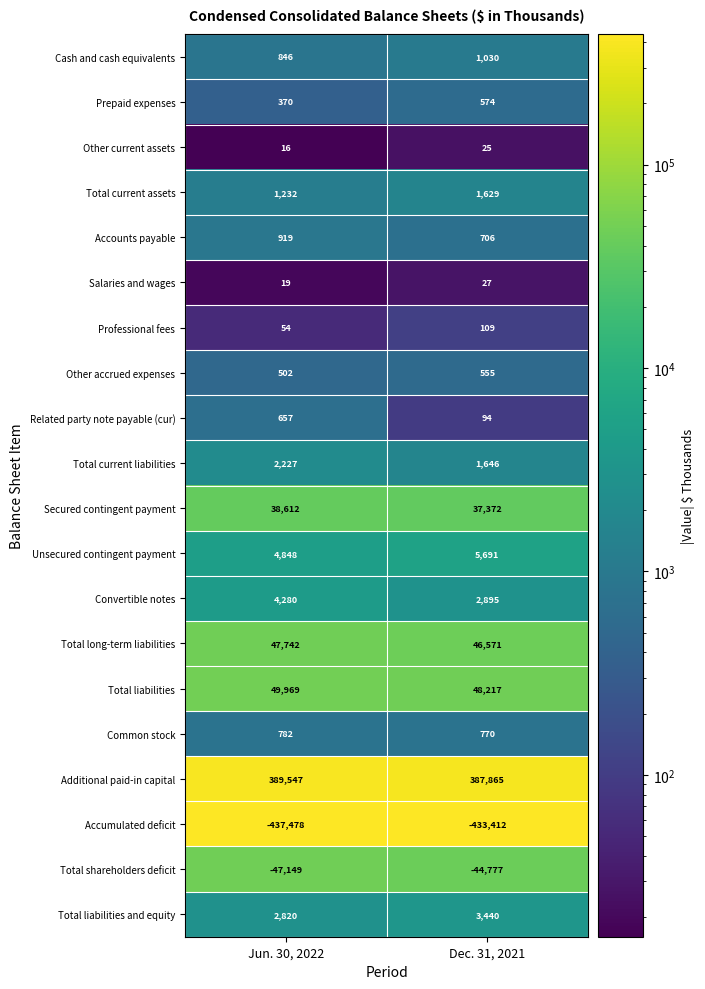

Rank the series at Dec. 31, 2021 from lowest to highest value.

Accumulated deficit, Total shareholders deficit, Other current assets, Salaries and wages, Related party note payable (cur), Professional fees, Other accrued expenses, Prepaid expenses, Accounts payable, Common stock, Cash and cash equivalents, Total current assets, Total current liabilities, Convertible notes, Total liabilities and equity, Unsecured contingent payment, Secured contingent payment, Total long-term liabilities, Total liabilities, Additional paid-in capital